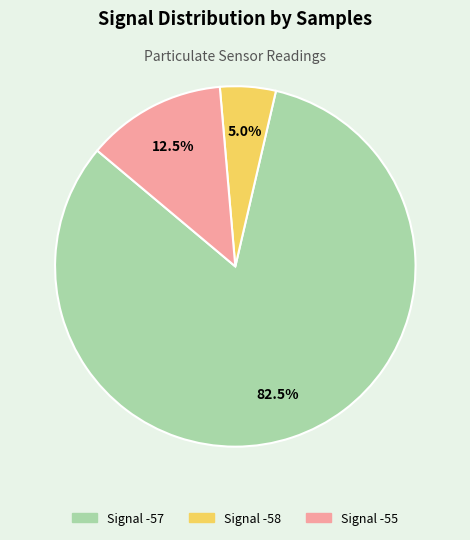

Does any single category account for the majority?

Yes